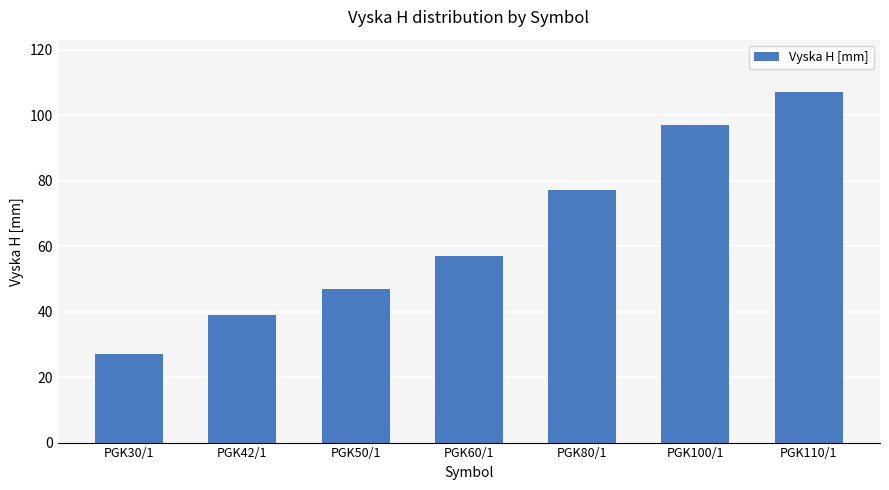

What is the ratio of the value at PGK50/1 to the value at PGK42/1?

1.2